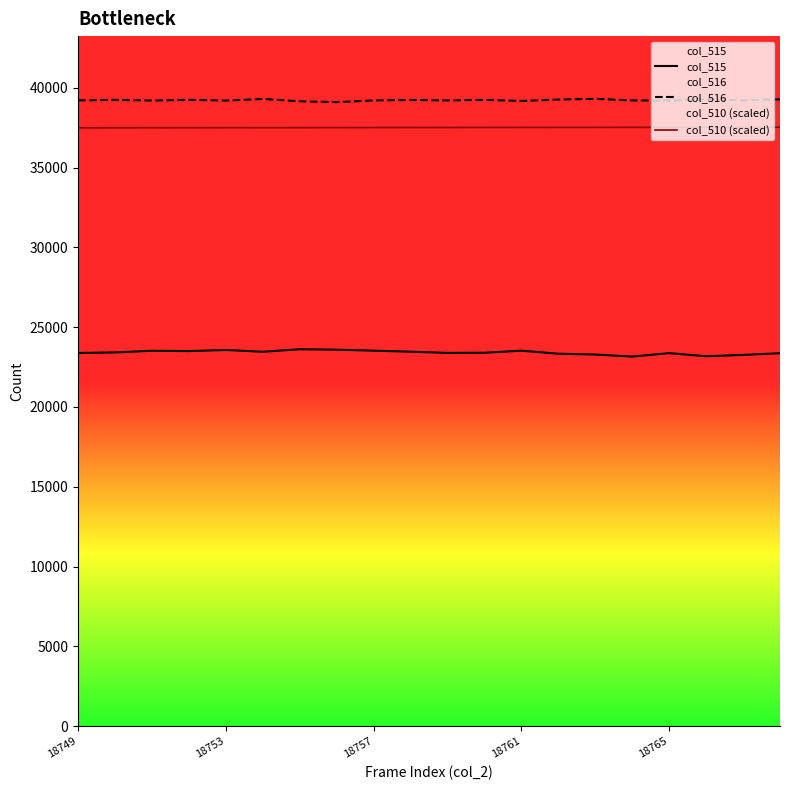

What are all the series names shown in the legend?

col_515, col_516, col_510 (scaled)